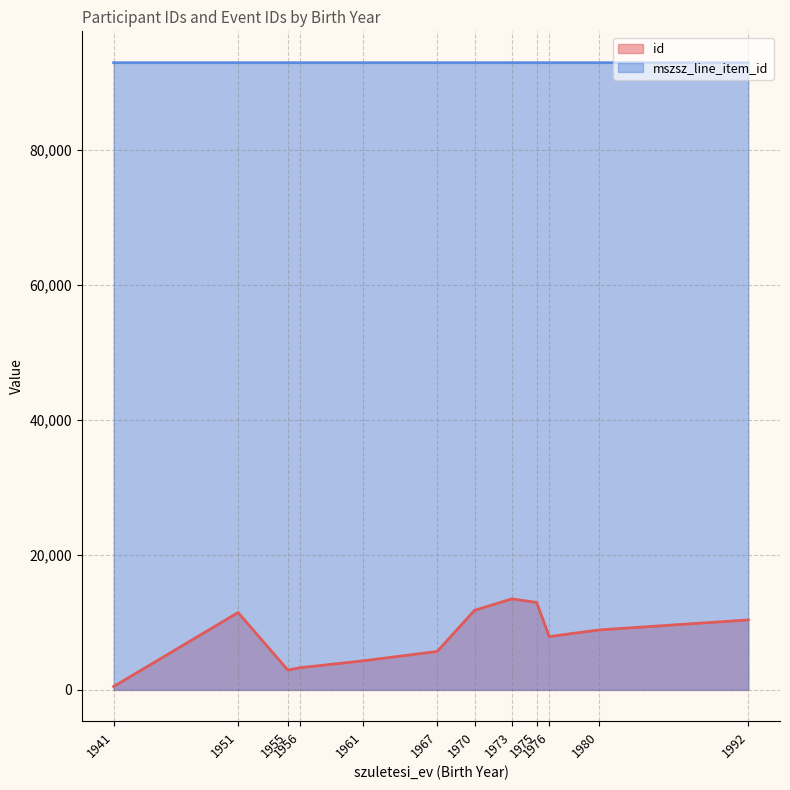

True or false: id has a value of 10371 at 1992.

True